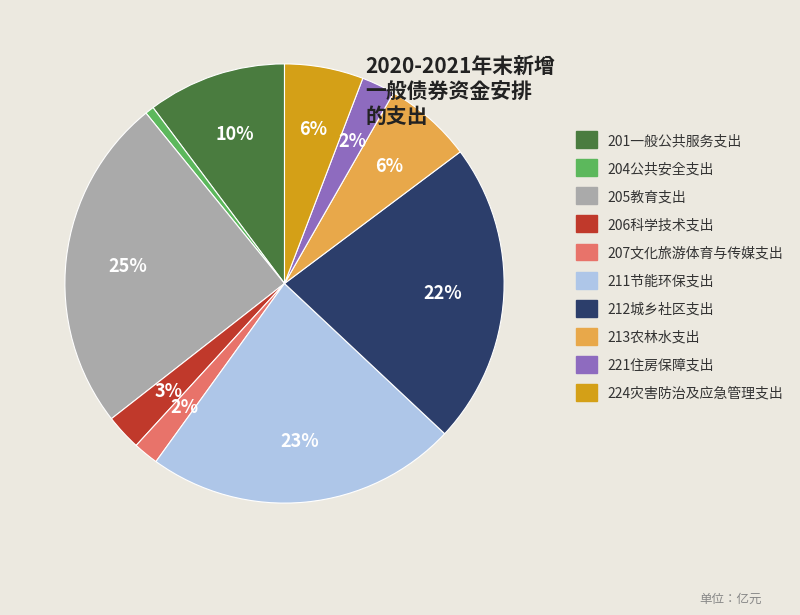

Does 206科学技术支出 account for over 50% of the chart?

No